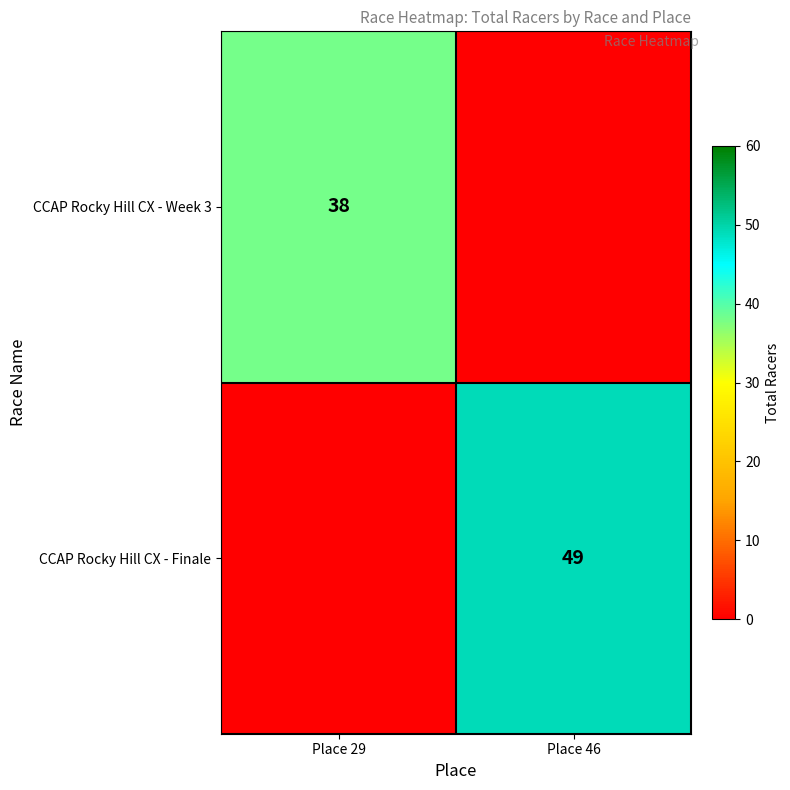

How many data points does each series have?

2